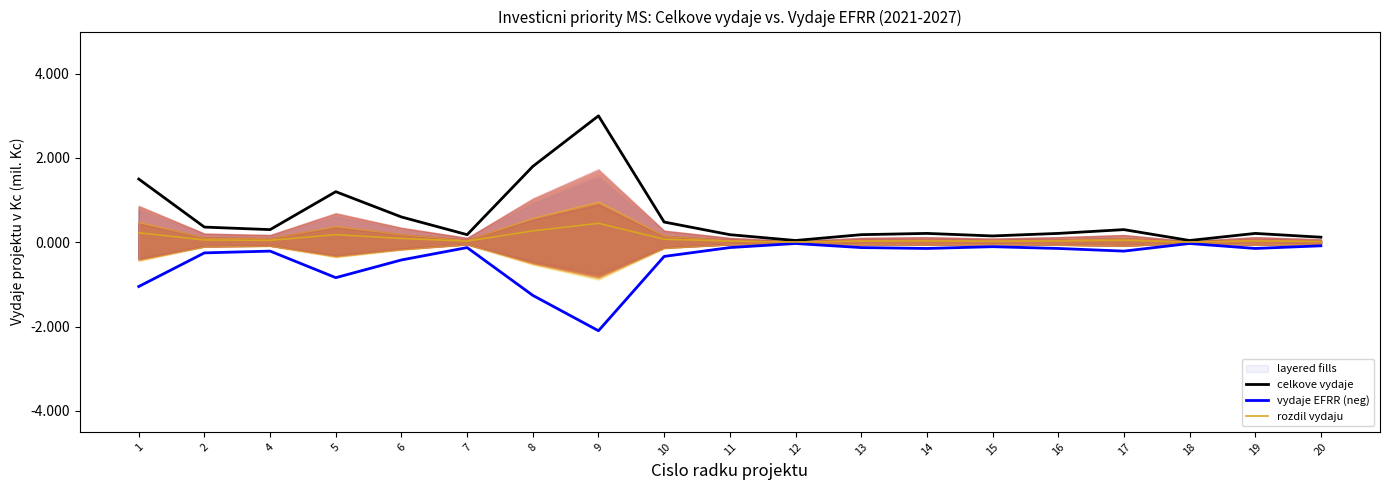

At which category is the sum across all series the highest?

9